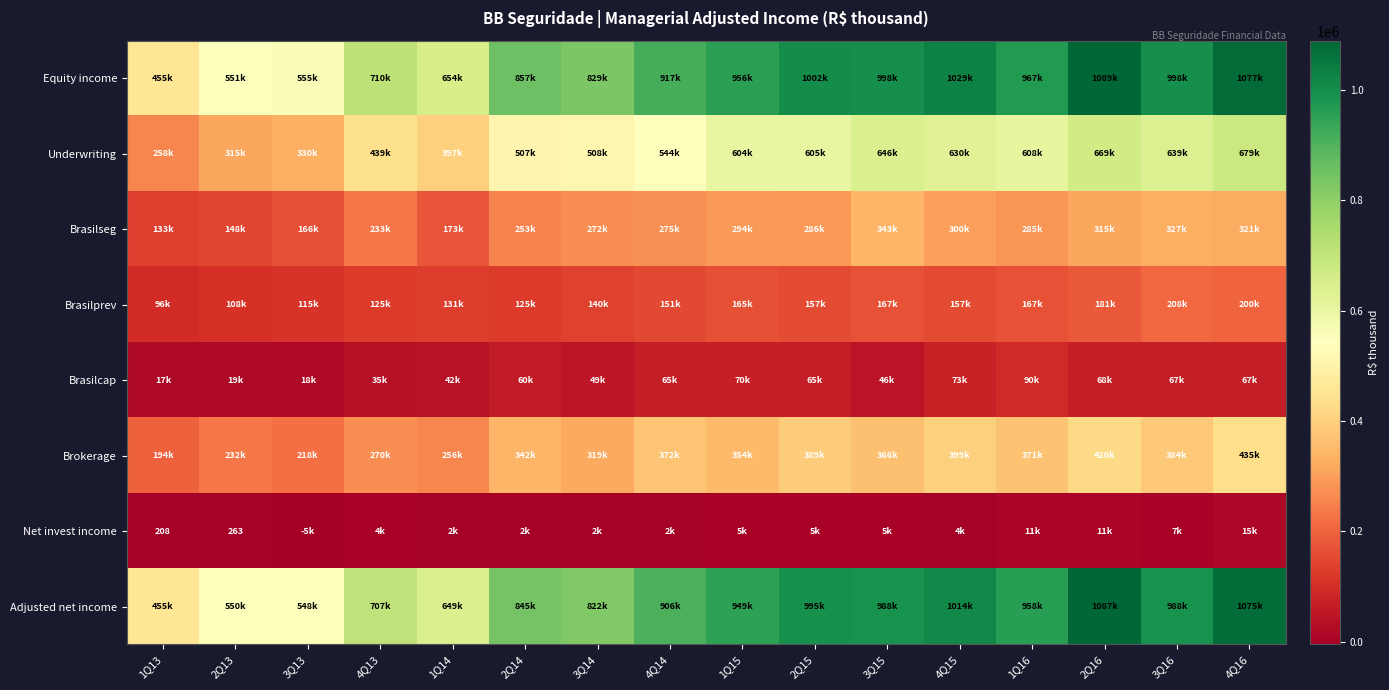

Where does the Brasilseg series first go above 284536?

1Q15